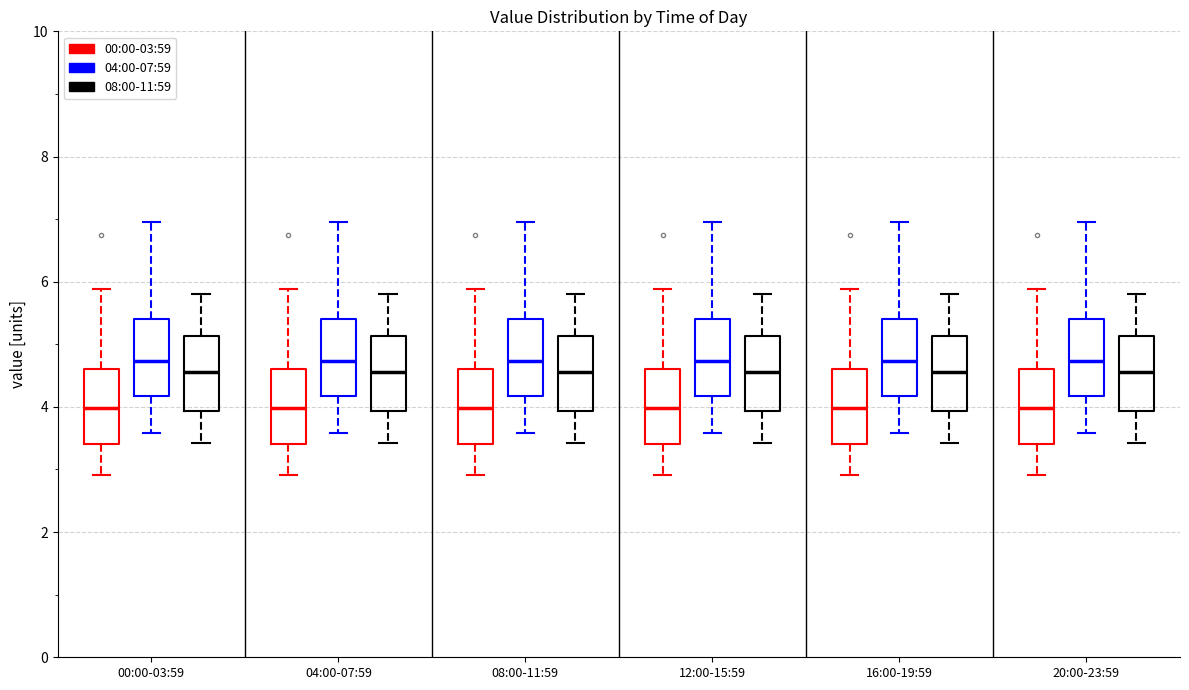

Reading left to right, read every box against the y-axis: the position of its median line, the range the box covers, and the ends of its whiskers. The values are not printed on the chart, so give them approximately, as read against the axis.

00:00-03:59 (00:00-03:59): median 4.0, box 3.4 to 4.6, whiskers 3.0 to 5.8
00:00-03:59 (04:00-07:59): median 4.8, box 4.2 to 5.4, whiskers 3.6 to 7.0
00:00-03:59 (08:00-11:59): median 4.6, box 4.0 to 5.2, whiskers 3.4 to 5.8
04:00-07:59 (00:00-03:59): median 4.0, box 3.4 to 4.6, whiskers 3.0 to 5.8
04:00-07:59 (04:00-07:59): median 4.8, box 4.2 to 5.4, whiskers 3.6 to 7.0
04:00-07:59 (08:00-11:59): median 4.6, box 4.0 to 5.2, whiskers 3.4 to 5.8
08:00-11:59 (00:00-03:59): median 4.0, box 3.4 to 4.6, whiskers 3.0 to 5.8
08:00-11:59 (04:00-07:59): median 4.8, box 4.2 to 5.4, whiskers 3.6 to 7.0
08:00-11:59 (08:00-11:59): median 4.6, box 4.0 to 5.2, whiskers 3.4 to 5.8
12:00-15:59 (00:00-03:59): median 4.0, box 3.4 to 4.6, whiskers 3.0 to 5.8
12:00-15:59 (04:00-07:59): median 4.8, box 4.2 to 5.4, whiskers 3.6 to 7.0
12:00-15:59 (08:00-11:59): median 4.6, box 4.0 to 5.2, whiskers 3.4 to 5.8
16:00-19:59 (00:00-03:59): median 4.0, box 3.4 to 4.6, whiskers 3.0 to 5.8
16:00-19:59 (04:00-07:59): median 4.8, box 4.2 to 5.4, whiskers 3.6 to 7.0
16:00-19:59 (08:00-11:59): median 4.6, box 4.0 to 5.2, whiskers 3.4 to 5.8
20:00-23:59 (00:00-03:59): median 4.0, box 3.4 to 4.6, whiskers 3.0 to 5.8
20:00-23:59 (04:00-07:59): median 4.8, box 4.2 to 5.4, whiskers 3.6 to 7.0
20:00-23:59 (08:00-11:59): median 4.6, box 4.0 to 5.2, whiskers 3.4 to 5.8